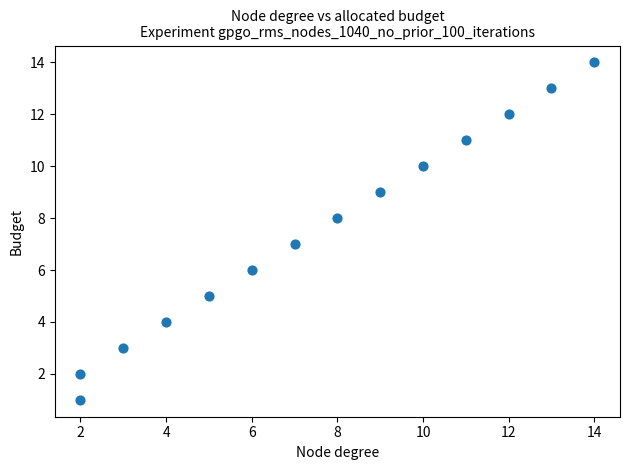

What is the range of X values (max minus min)?

12